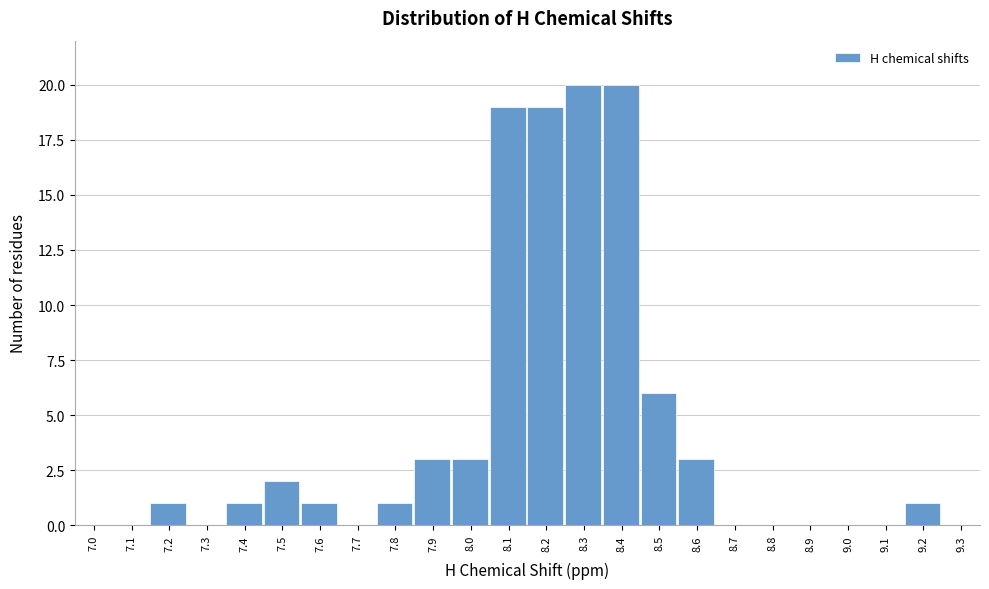

Reading left to right, what are all the values shown in this chart?

7.0=0	7.1=0	7.2=1	7.3=0	7.4=1	7.5=2	7.6=1	7.7=0	7.8=1	7.9=3	8.0=3	8.1=19	8.2=19	8.3=20	8.4=20	8.5=6	8.6=3	8.7=0	8.8=0	8.9=0	9.0=0	9.1=0	9.2=1	9.3=0